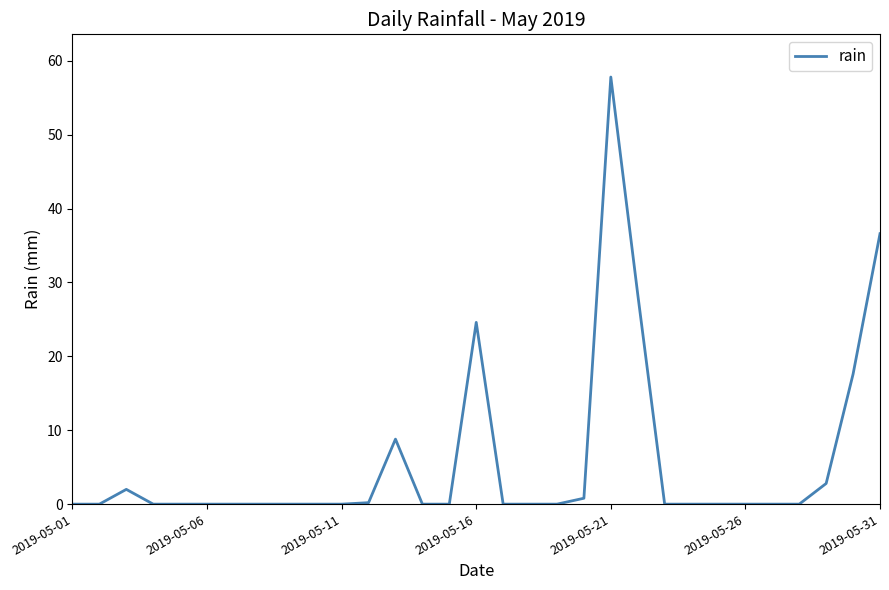

What is the maximum value shown in the chart?

57.8